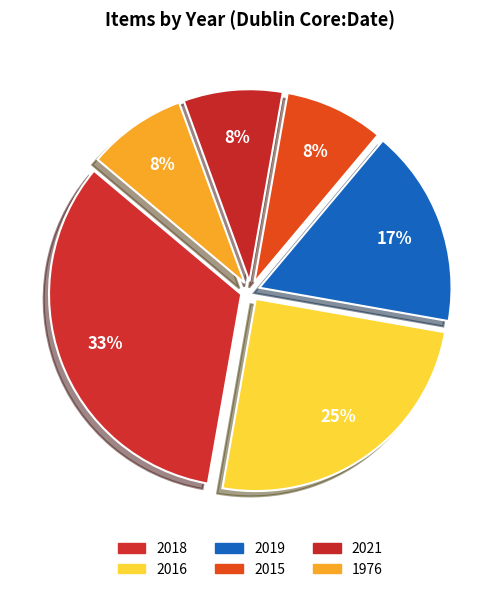

To the nearest percent, what portion does 2016 represent?

25%